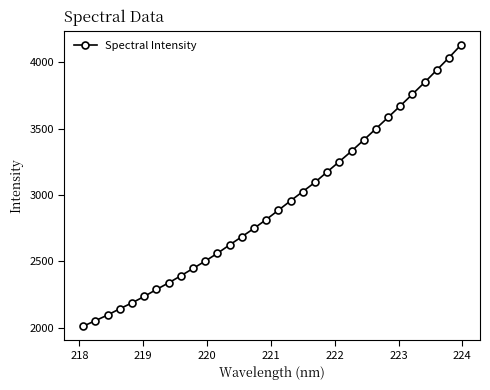

What is the smallest value displayed?

2012.6